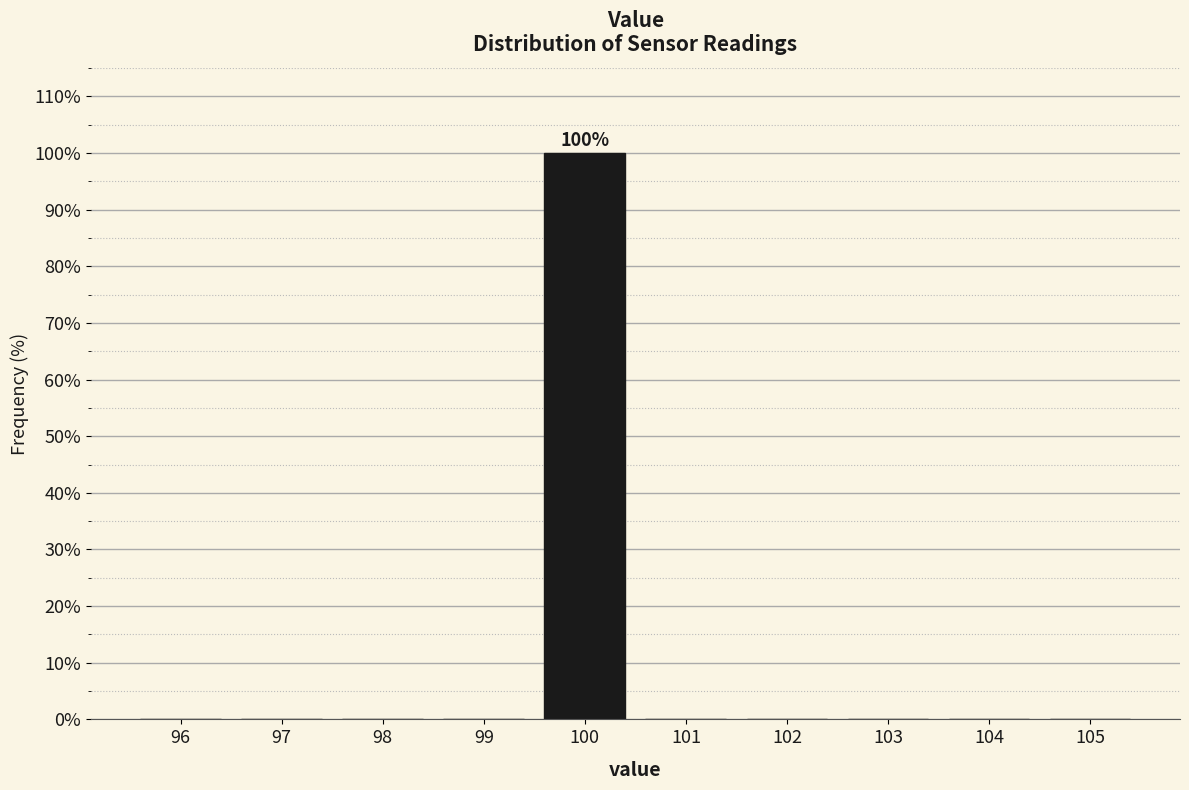

Which range on the x-axis has the tallest bar?

99.5 to 100.5